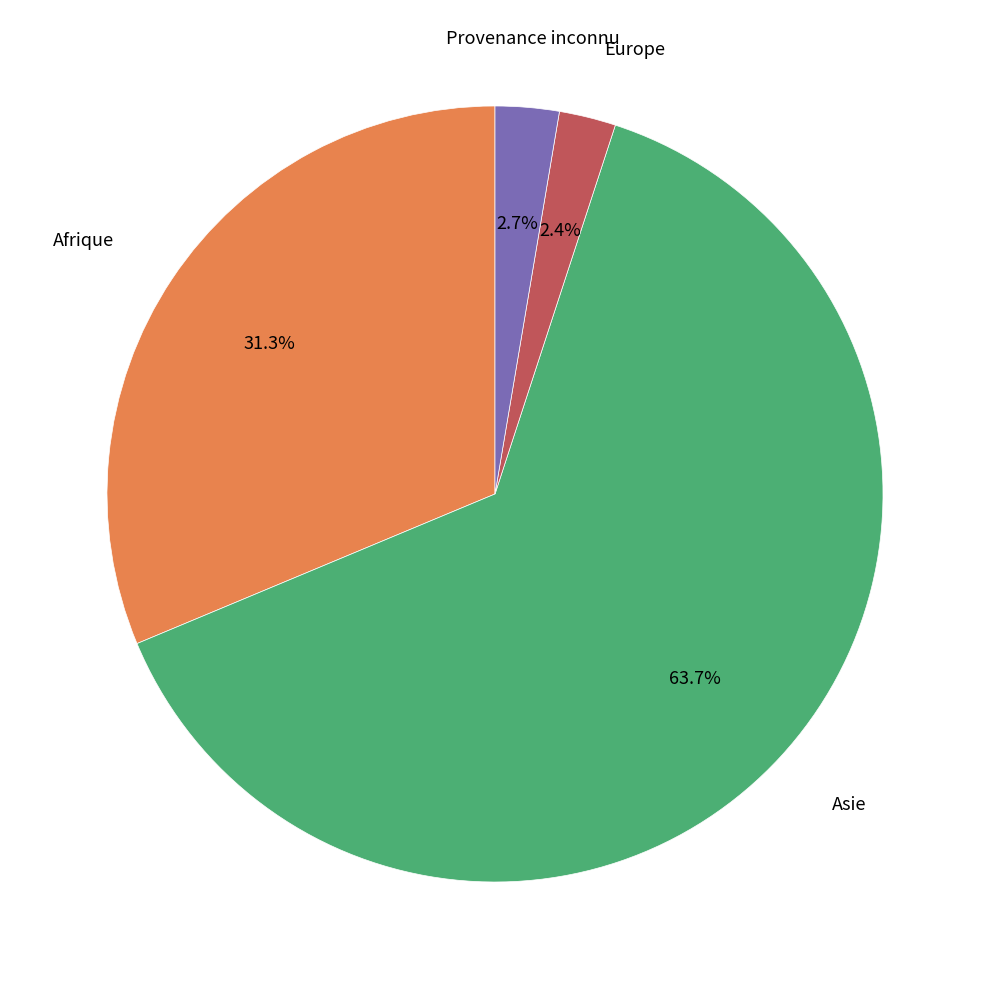

Does any single category account for the majority?

Yes